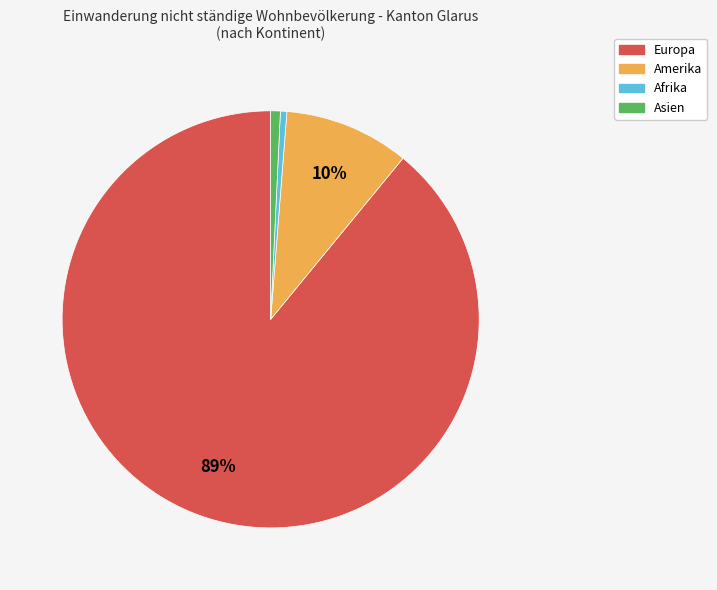

How many segments does this pie chart have?

4